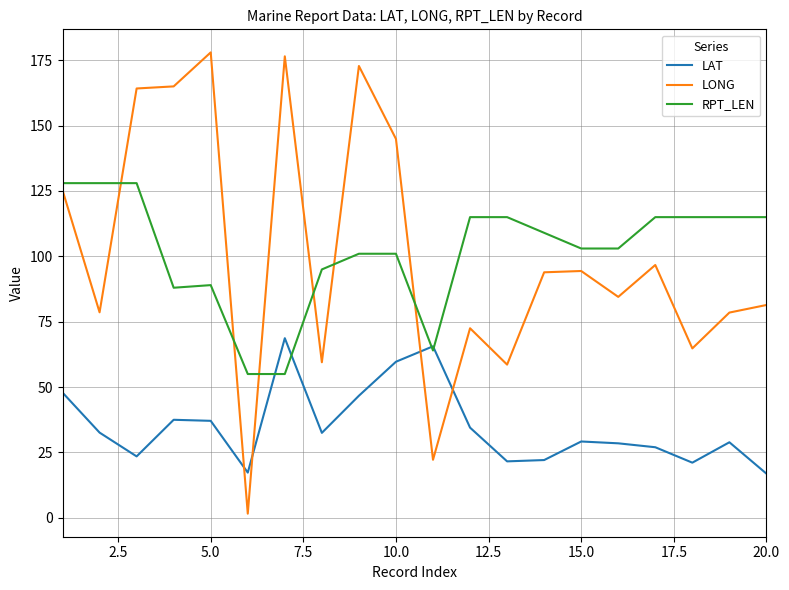

How many intersections are there between LONG and RPT_LEN?

6